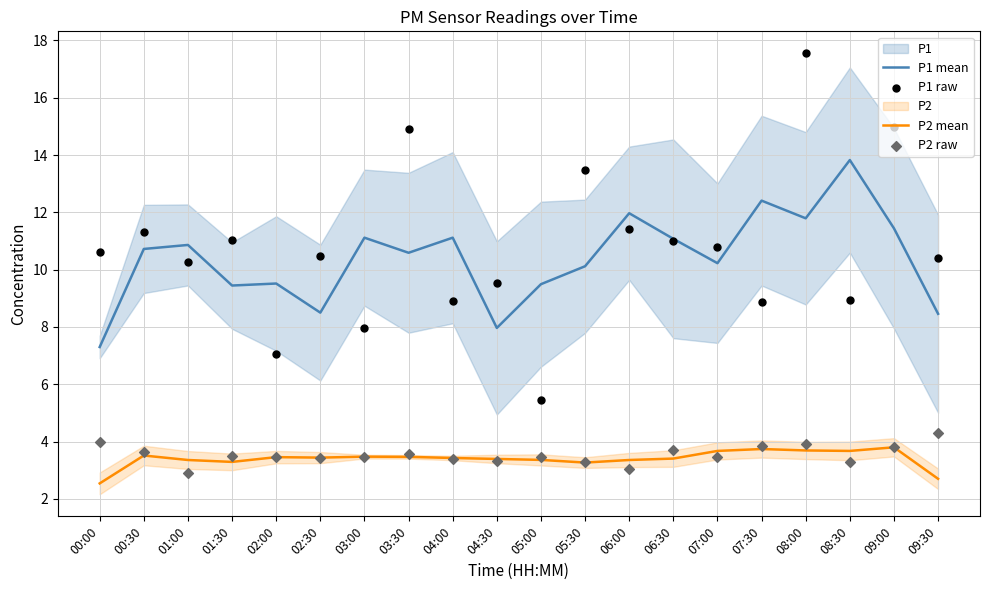

What is the total value across all series at 07:30?

28.9